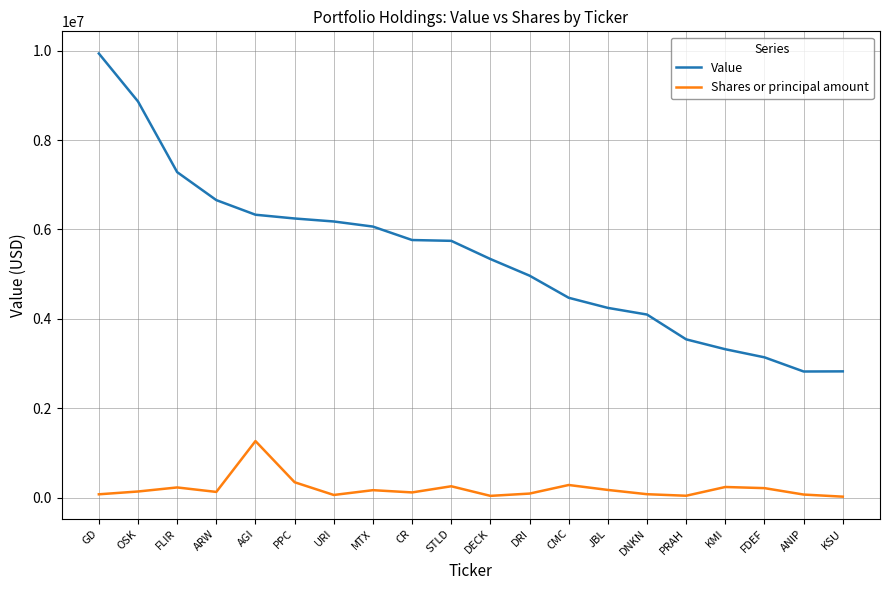

Which series has the largest total across all categories?

Value